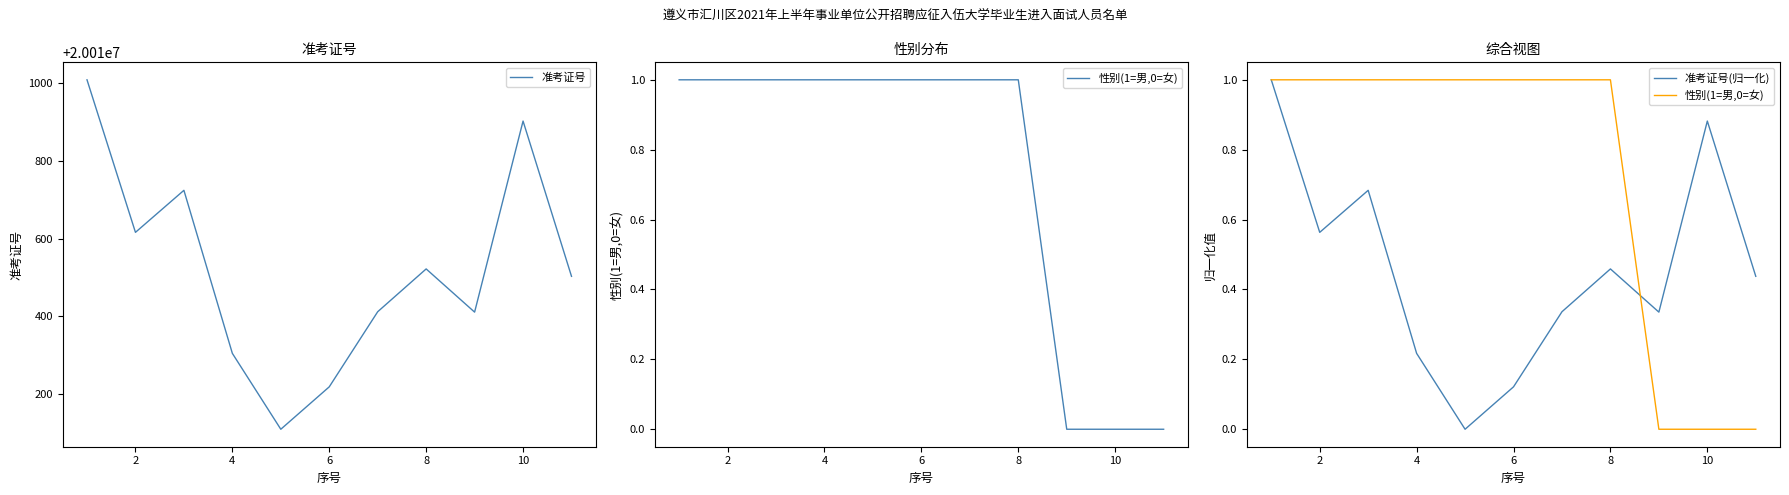

What is the minimum value for 准考证号?

20010110